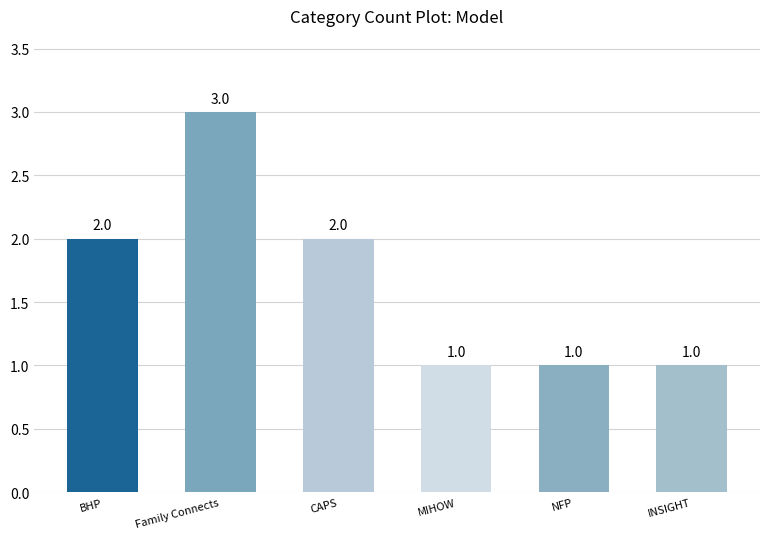

Reading left to right, transcribe all the data shown in this chart.

BHP=2	Family Connects=3	CAPS=2	MIHOW=1	NFP=1	INSIGHT=1